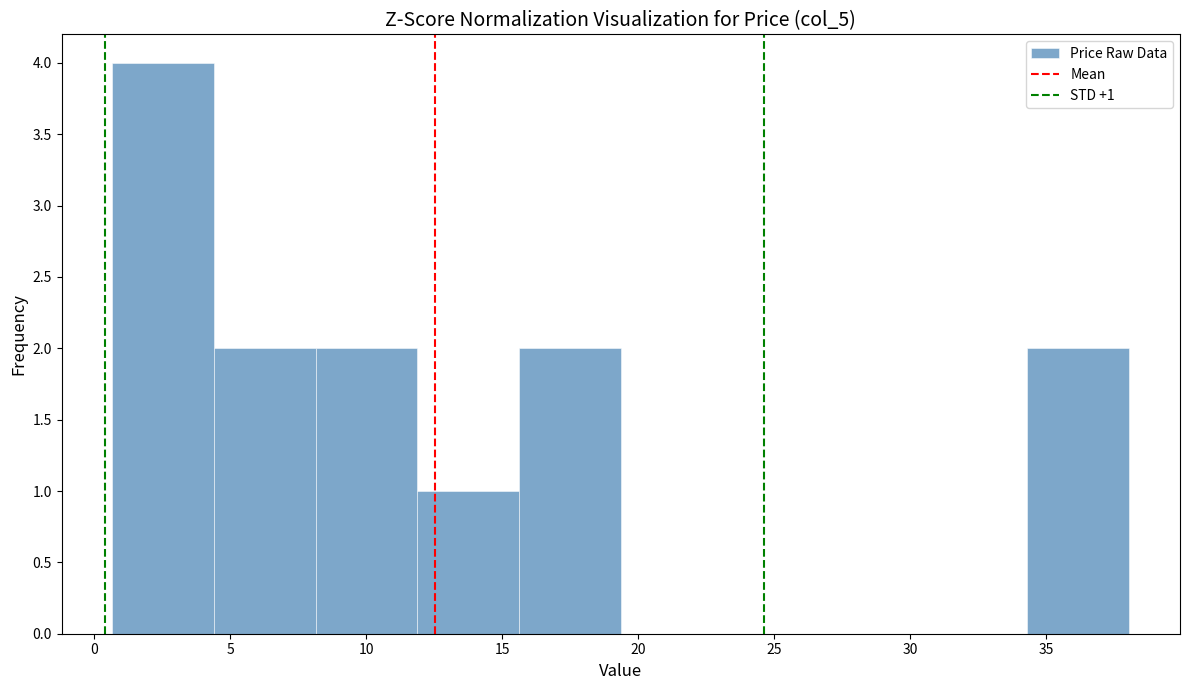

Which range on the x-axis has the tallest bar?

0.5 to 4.5